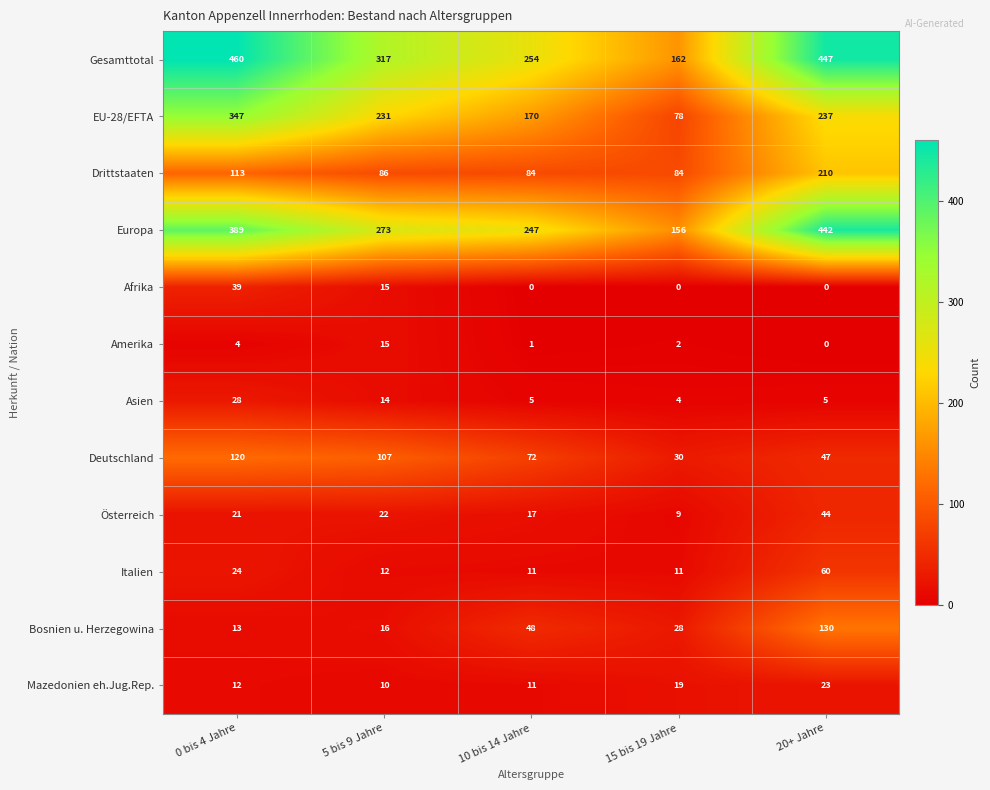

What is the spread (max minus min) of values at 10 bis 14 Jahre?

254